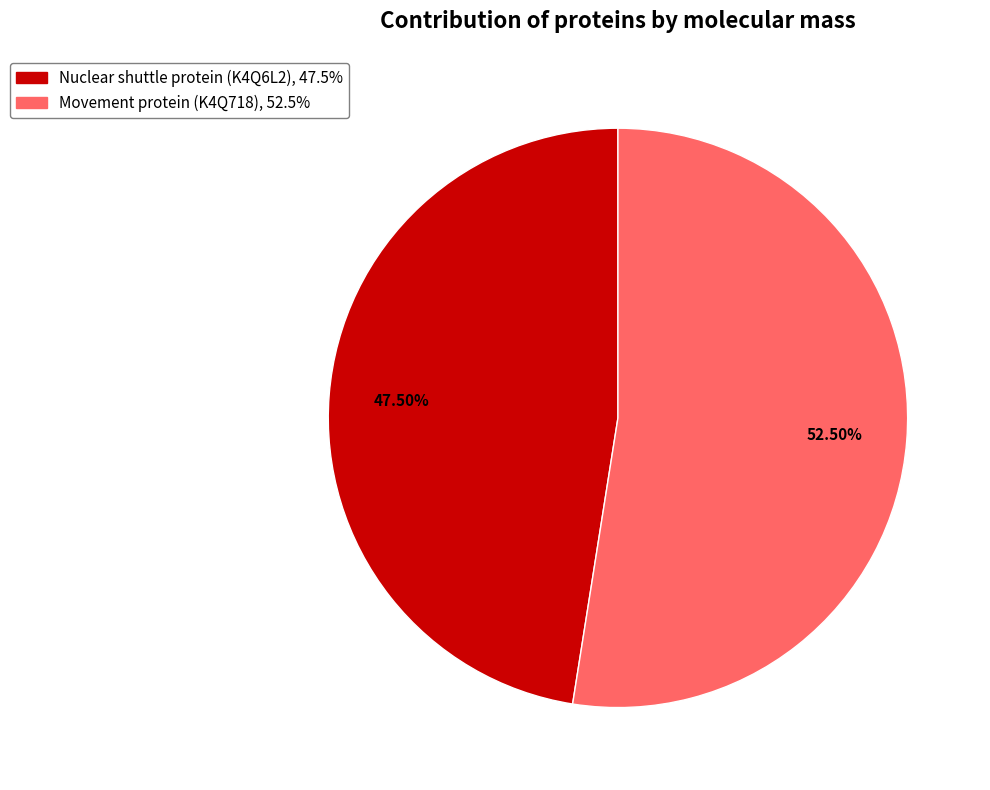

How many slices are in this pie chart?

2